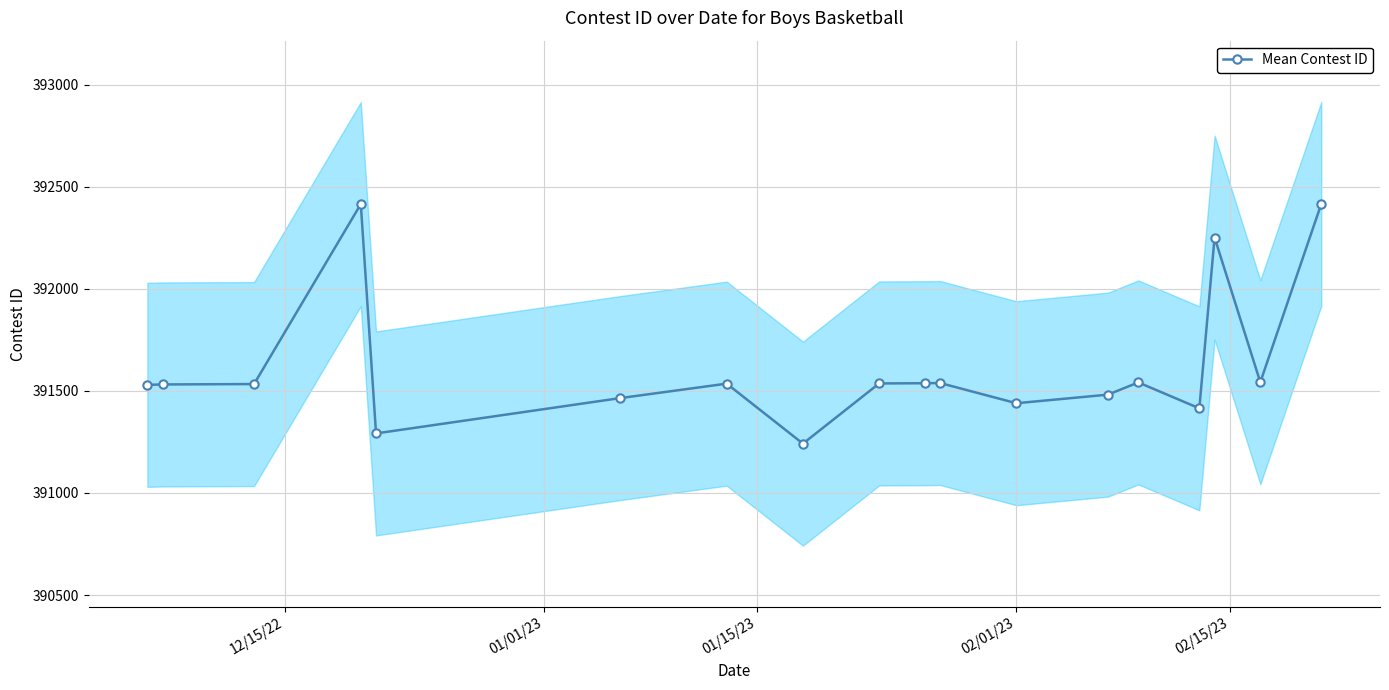

What is the ratio of the value at 01/01/23 to the value at 12/15/22?

1.0